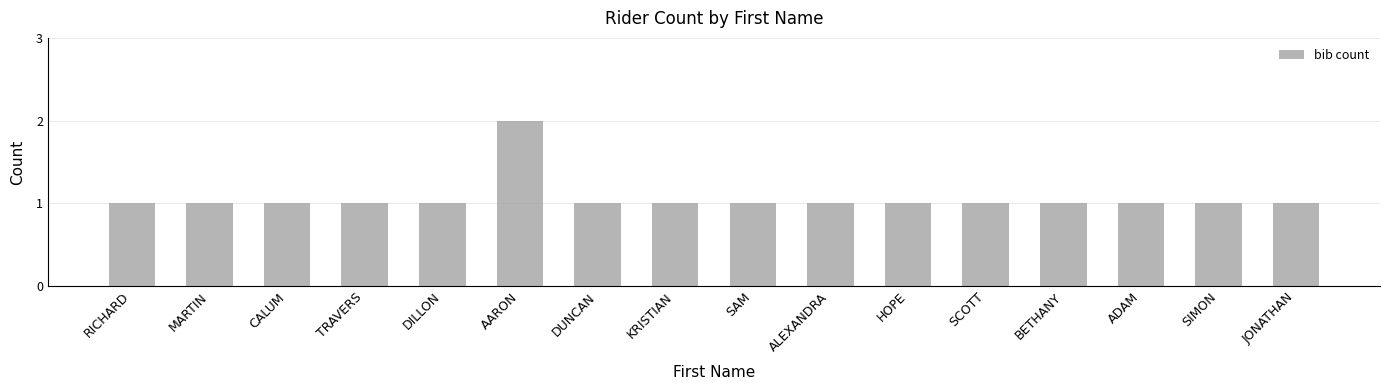

Count the number of categories in the chart.

16